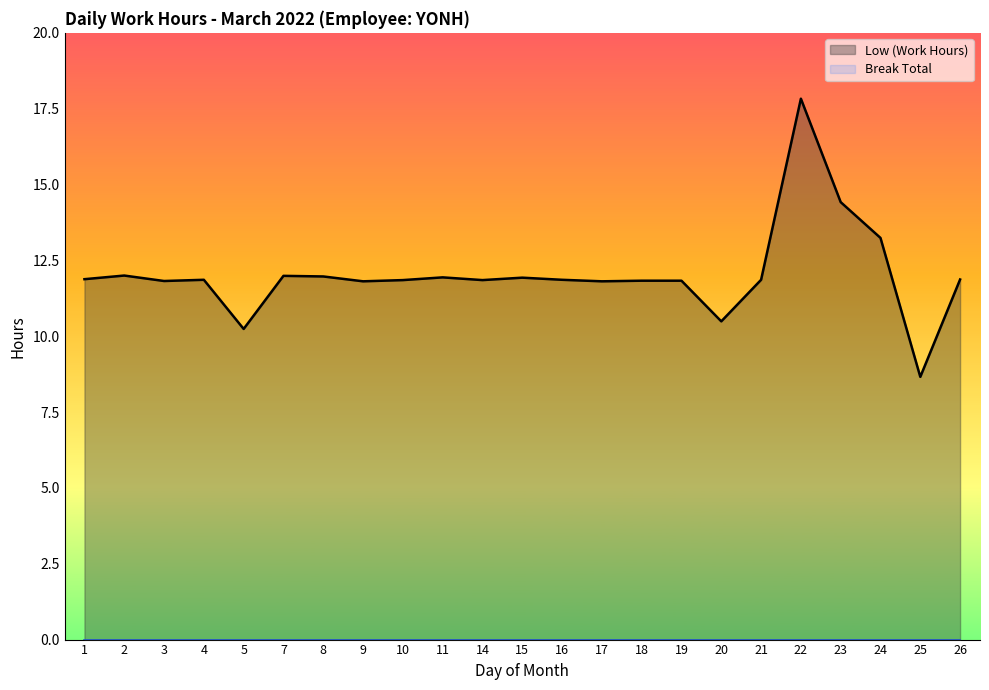

Reading left to right, extract all data points from this chart.

11.9	12.0	11.8	11.9	10.2	12.0	12.0	11.8	11.8	11.9	11.8	11.9	11.9	11.8	11.8	11.8	10.5	11.9	17.8	14.4	13.2	8.7	11.9